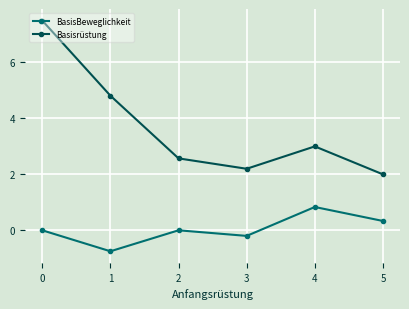

Count the number of data series in this chart.

2